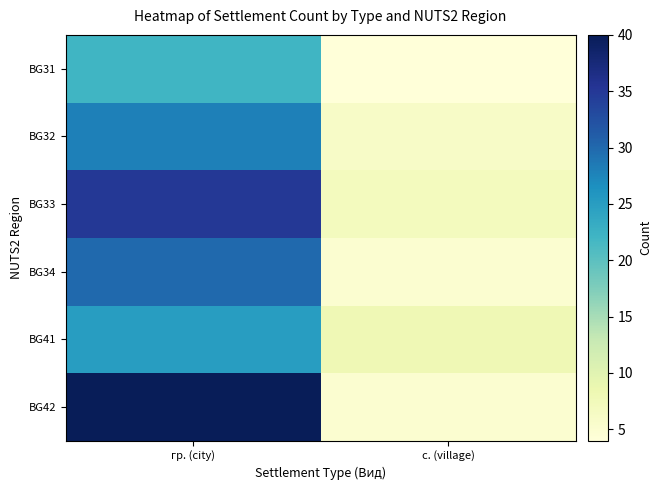

At which category is the sum across all series the highest?

гр. (city)